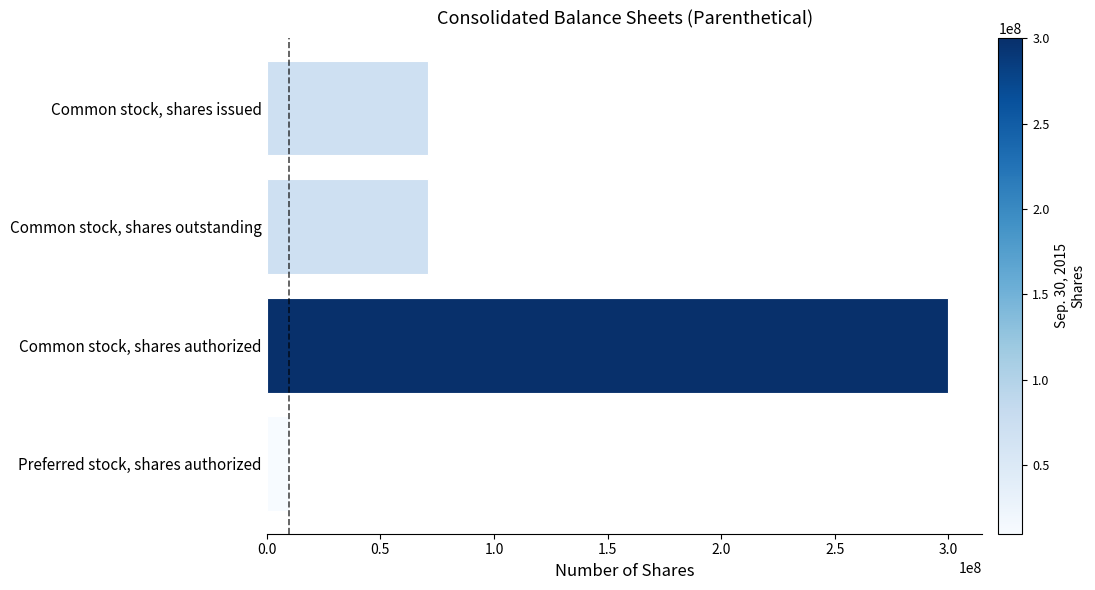

What is the change in value from Common stock, shares issued to Common stock, shares authorized?

+229133156